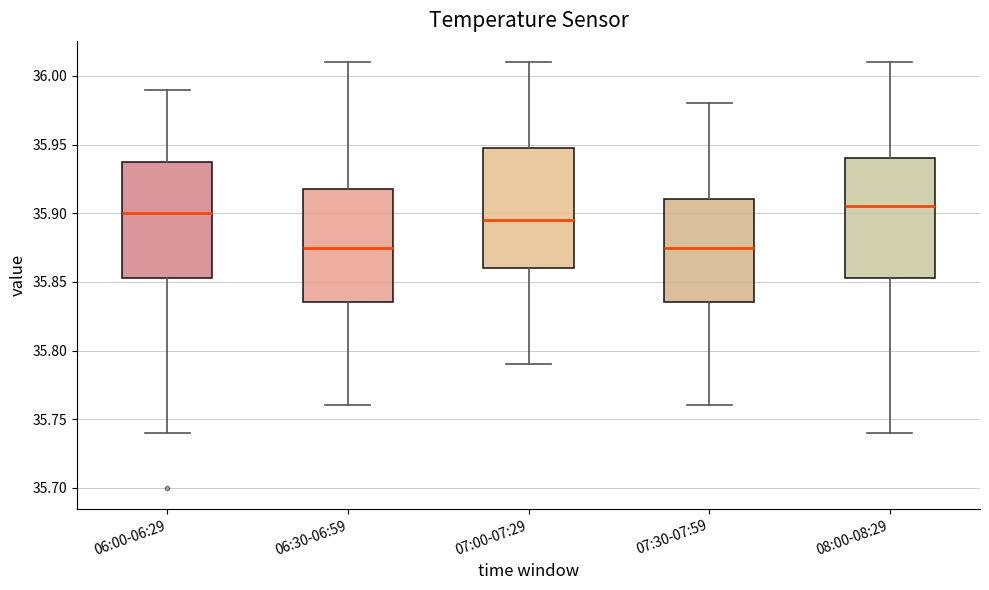

Reading left to right, transcribe this box plot: for each box, give where its median line is, the range the box spans, and where its two whiskers end, as read against the y-axis. The values are not printed on the chart, so give them approximately, as read against the axis.

06:00-06:29: median 35.900, box 35.855 to 35.940, whiskers 35.740 to 35.990
06:30-06:59: median 35.875, box 35.835 to 35.920, whiskers 35.760 to 36.010
07:00-07:29: median 35.895, box 35.860 to 35.950, whiskers 35.790 to 36.010
07:30-07:59: median 35.875, box 35.835 to 35.910, whiskers 35.760 to 35.980
08:00-08:29: median 35.905, box 35.855 to 35.940, whiskers 35.740 to 36.010